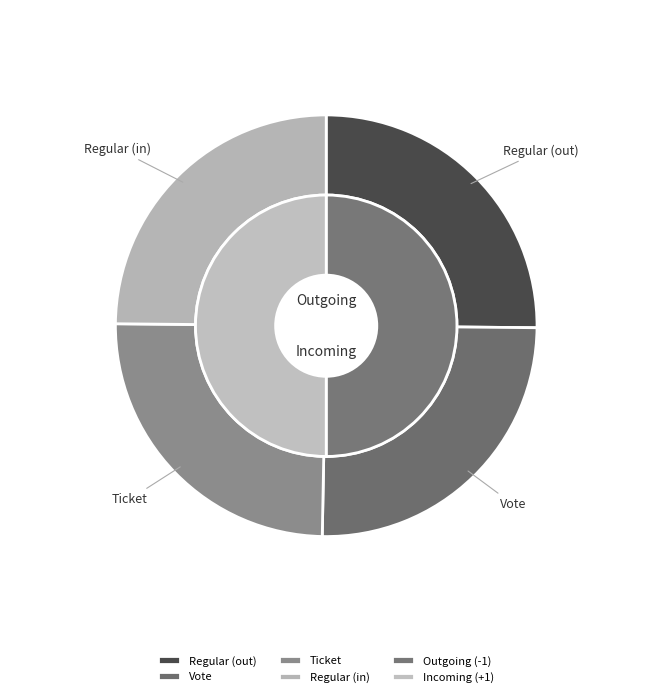

Count the number of slices in the pie.

4